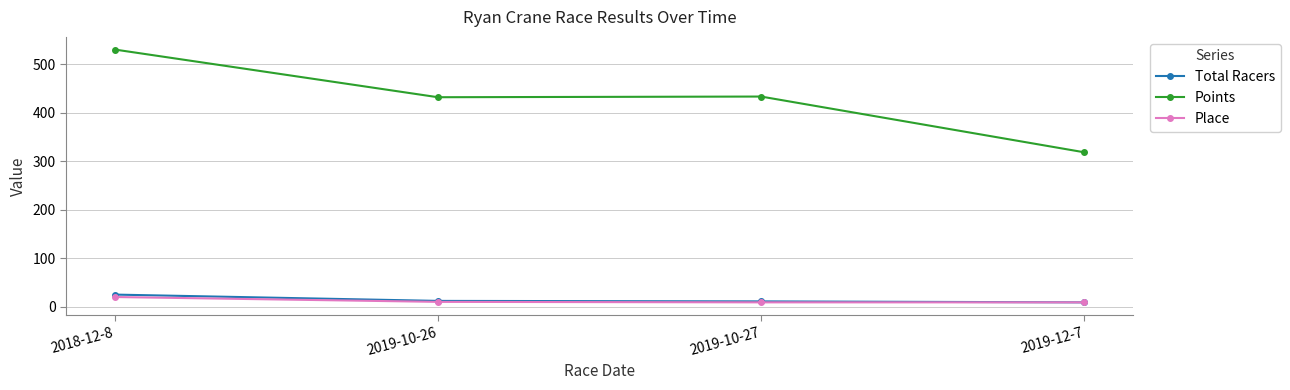

Where is the first local minimum for Points?

2019-10-26